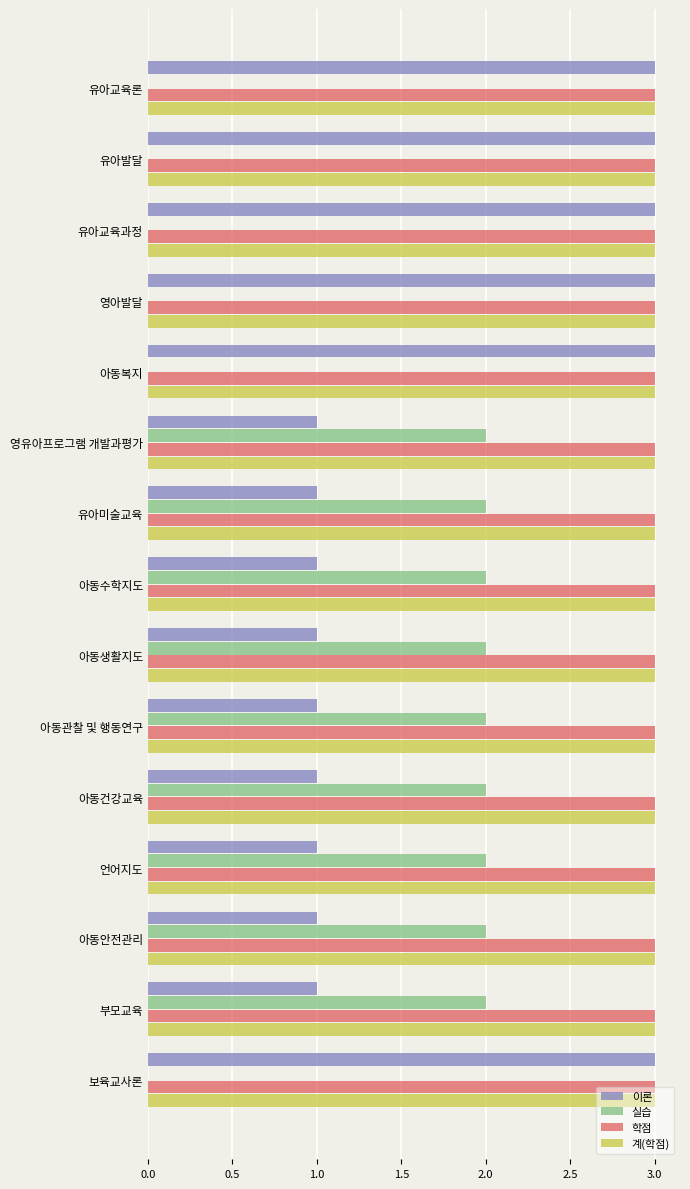

Is the value of 실습 at 부모교육 greater than the value of 학점 at 유아발달?

No